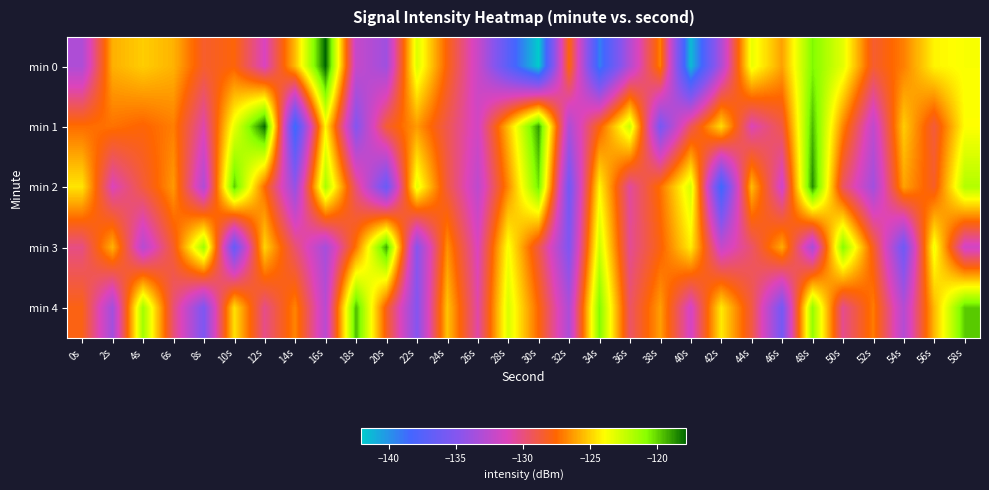

What is the greatest value displayed?

-117.8